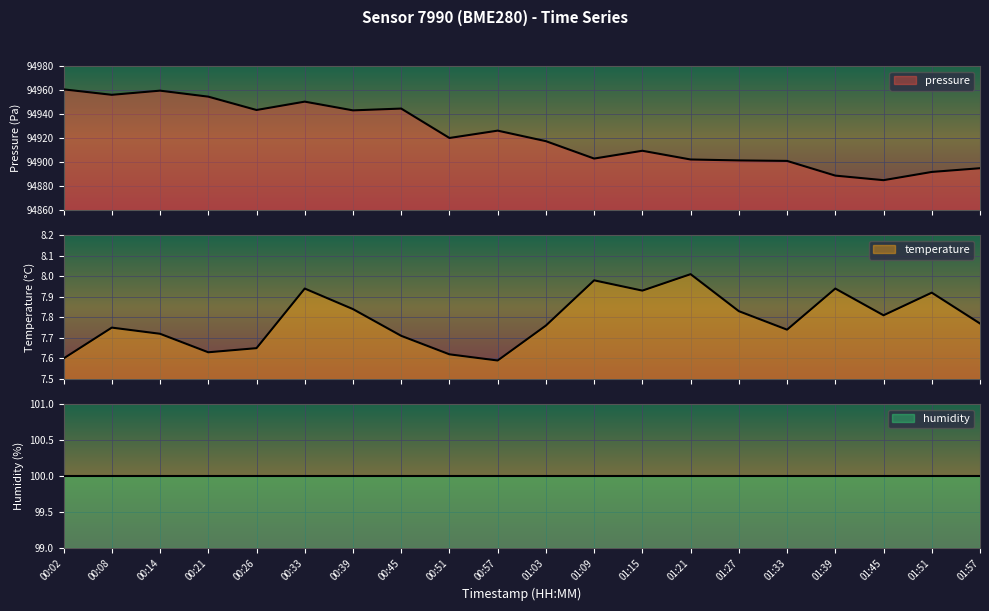

What is the value of the temperature point at the 20th from the left?

7.8